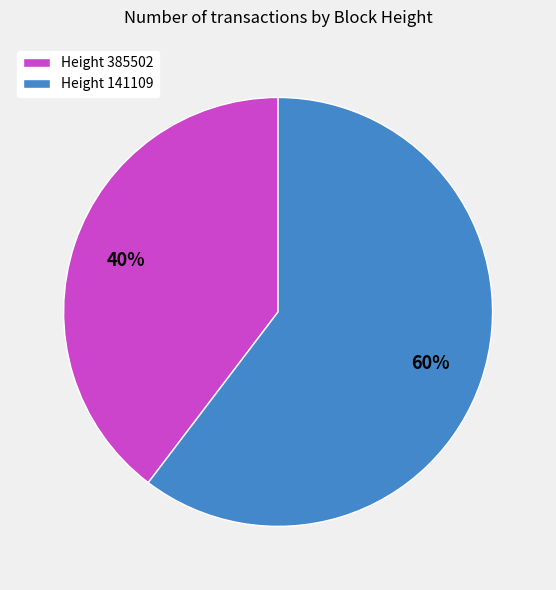

Rank the categories by value from lowest to highest.

Height 385502, Height 141109